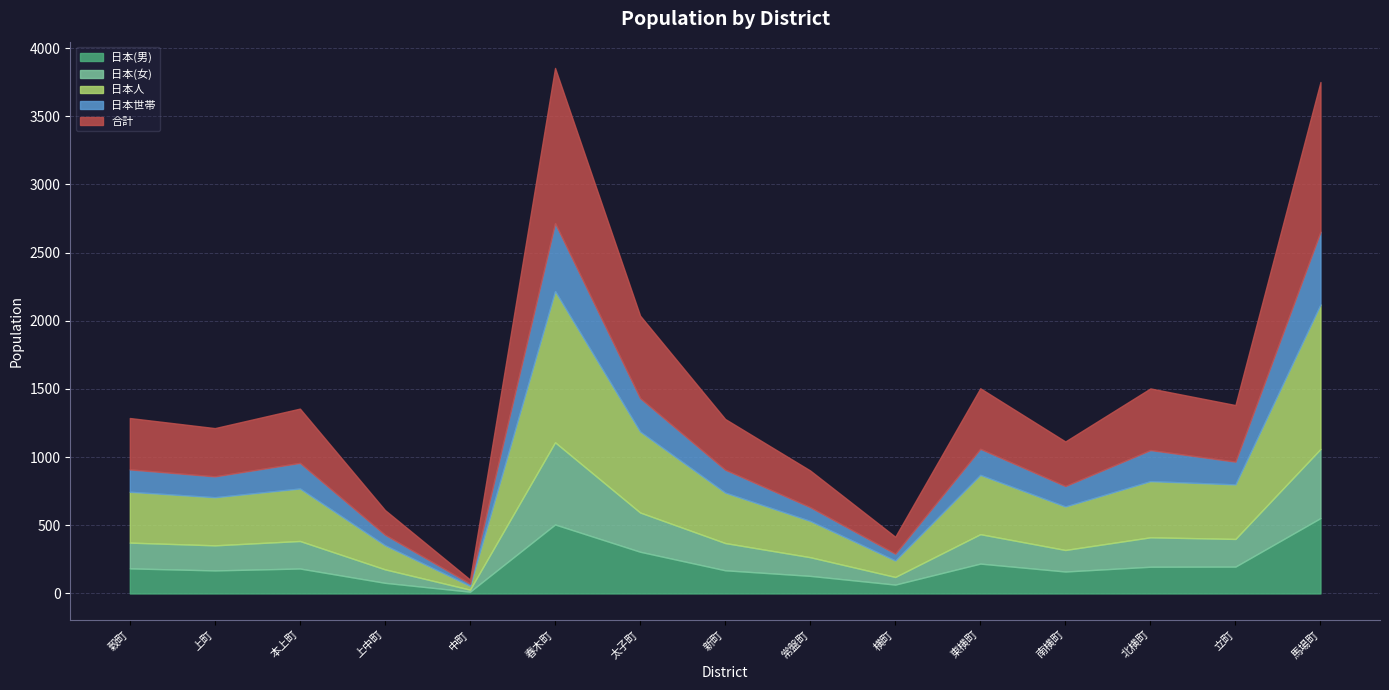

At which category is the sum across all series the highest?

春木町